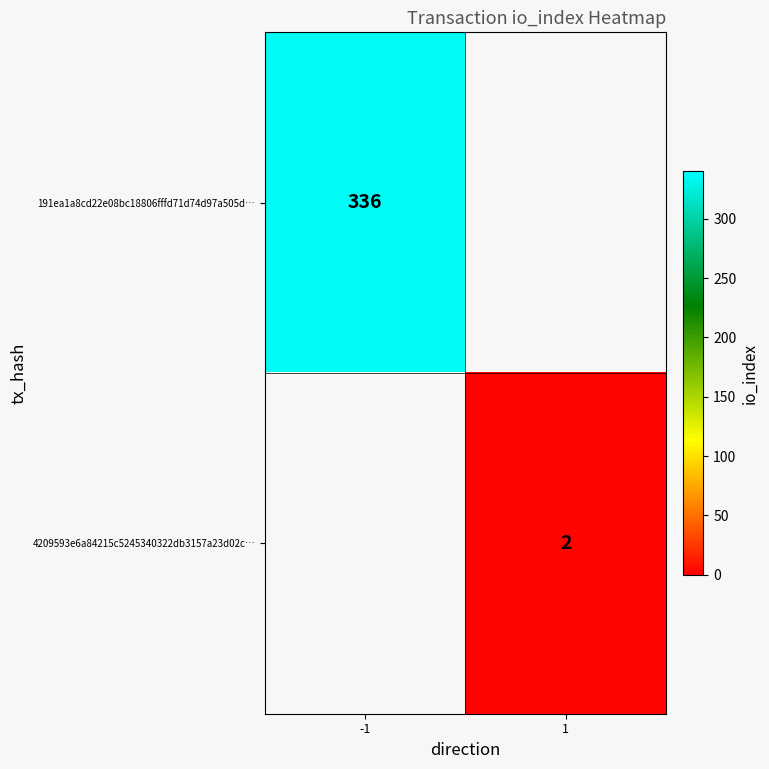

The 4209593e6a84215c5245340322db3157a23d02c… series shows 3 at 1. True or false?

False